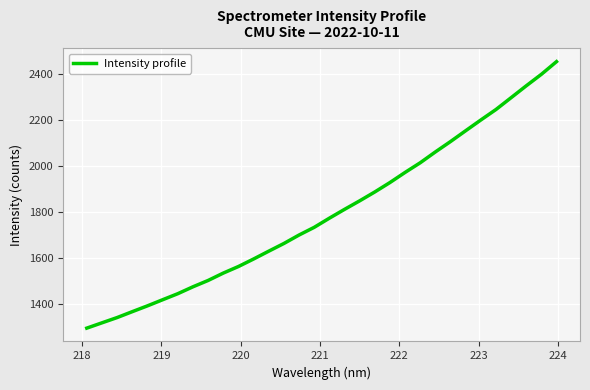

What is the difference between the maximum and minimum values?

1161.3